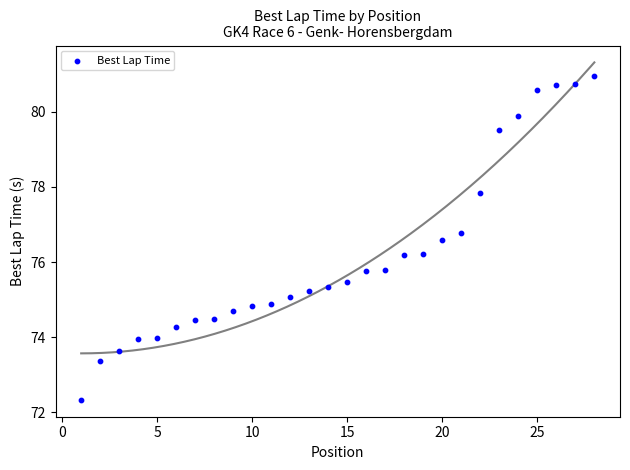

What is the range of Y values (max minus min)?

8.6